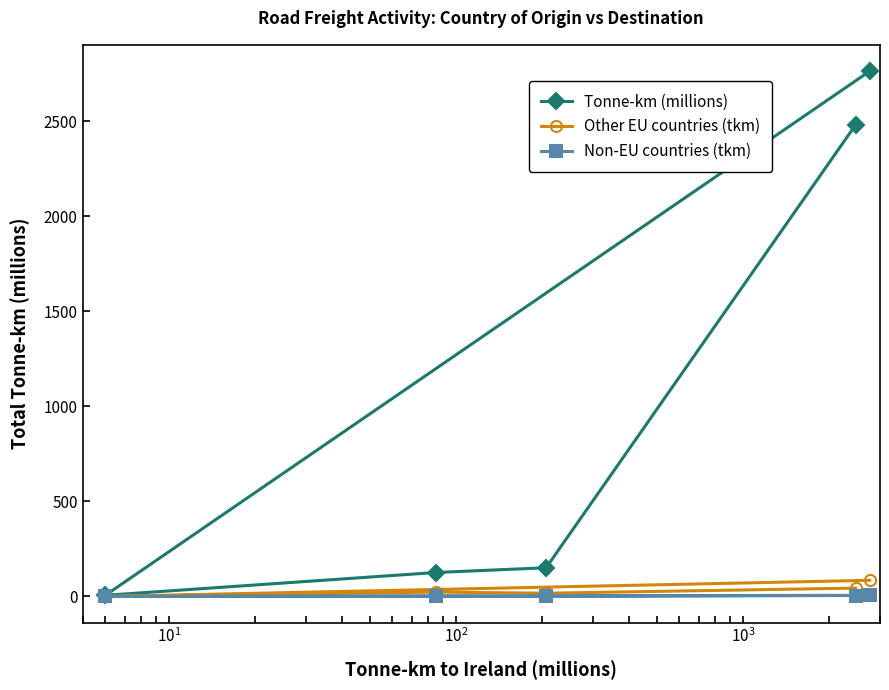

What are all the series names shown in the legend?

Tonne-km (millions), Other EU countries (tkm), Non-EU countries (tkm)